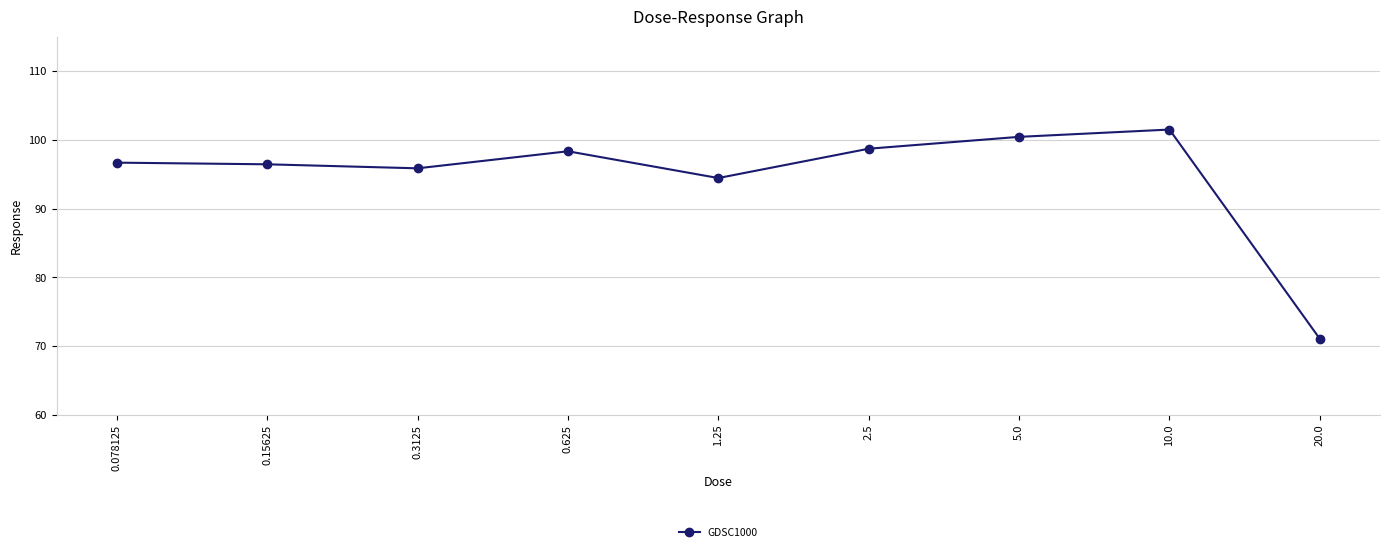

What is the label of the 1st point from the right?

20.0